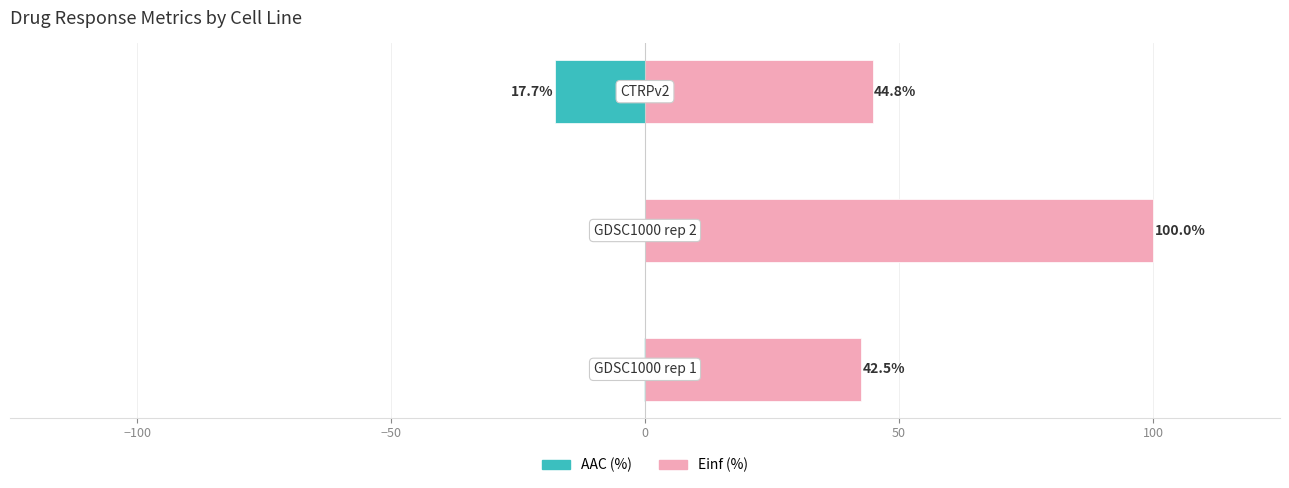

Reading left to right, list all the values displayed in this chart.

AAC (%): −150=-0.1	−100=0.0	−50=-17.7
Einf (%): −150=42.5	−100=100.0	−50=44.8